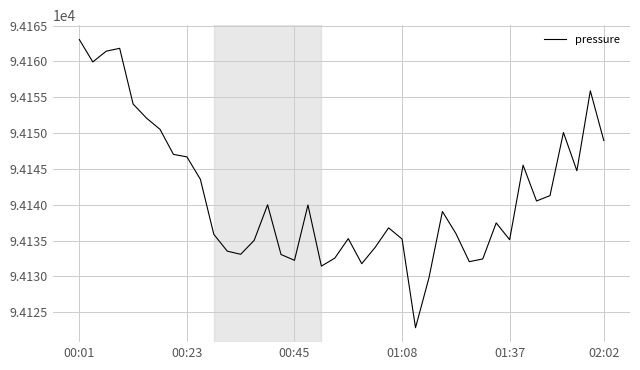

What is the smallest value displayed?

94122.8